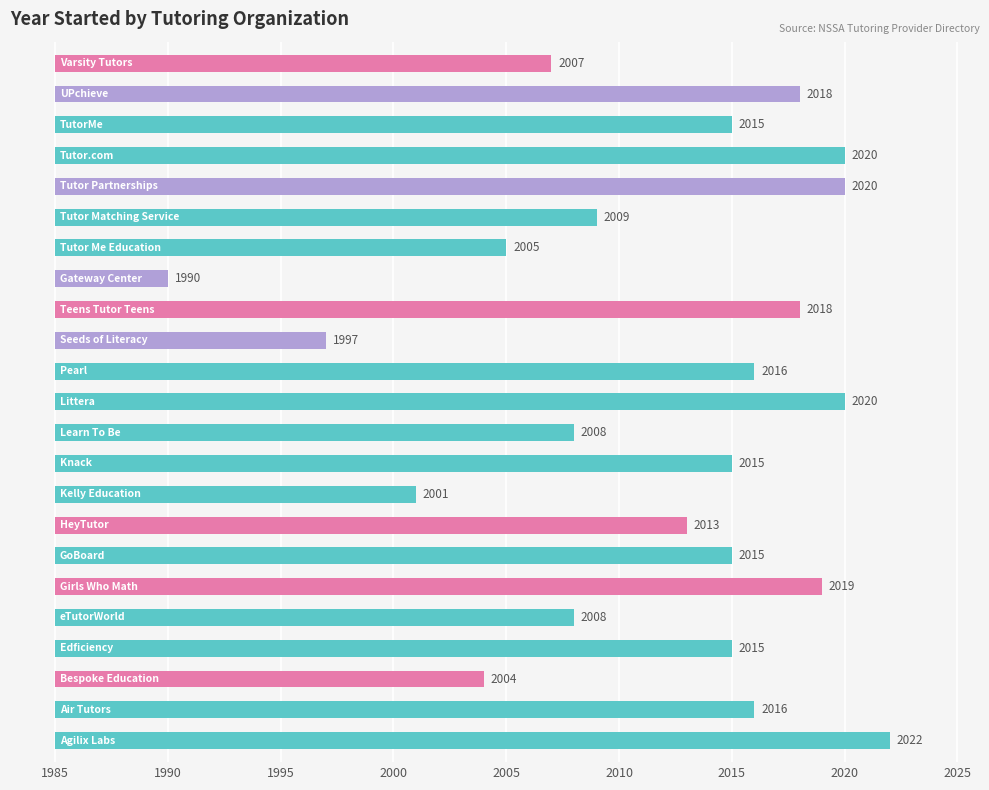

Is it true that the value at 13 is 16?

False